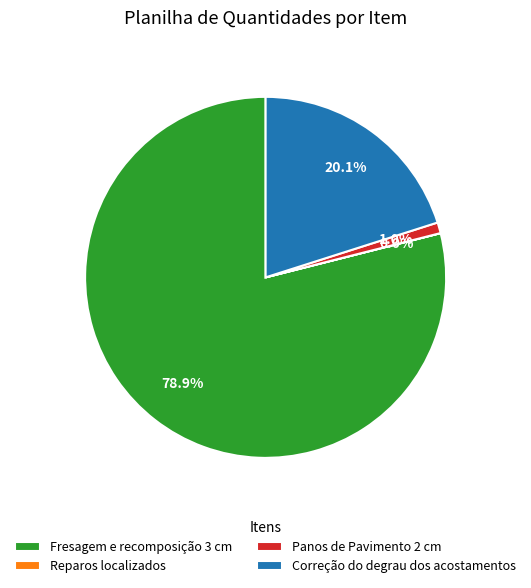

To the nearest percent, what is the average slice percentage?

25%